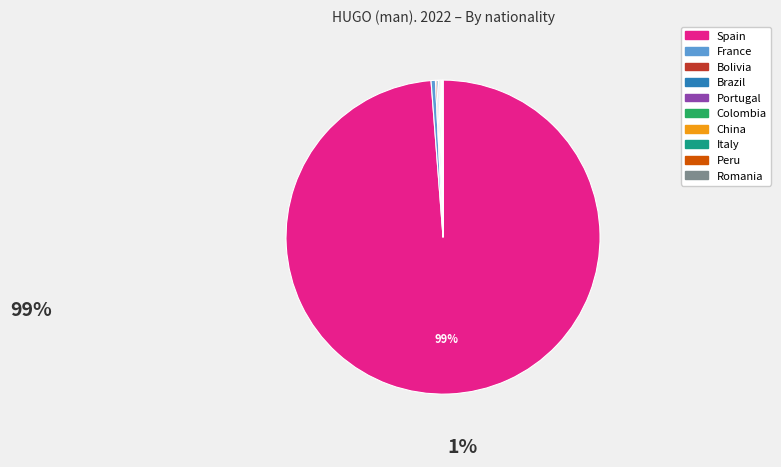

Which category has the biggest portion of the pie?

Spain